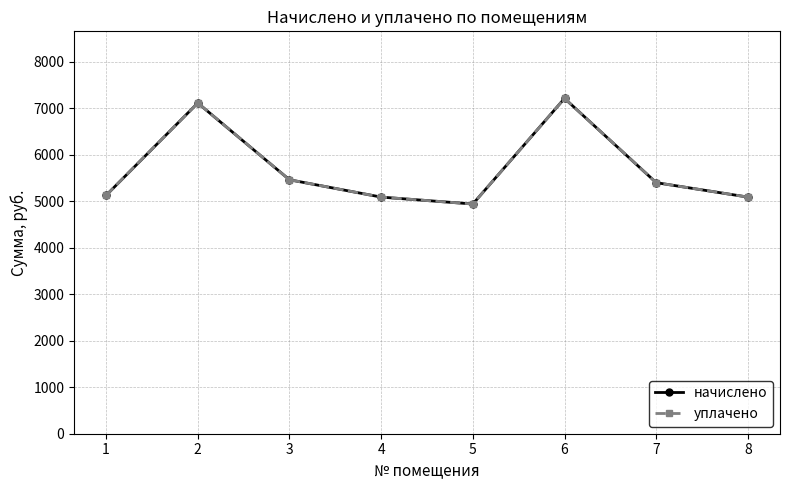

Does the chart have visible grid lines?

Yes